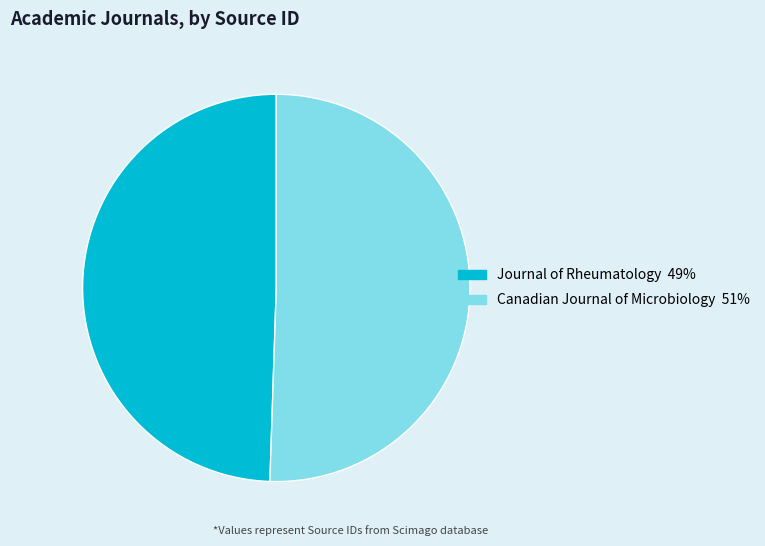

Which category has the smallest portion of the pie?

Journal of Rheumatology